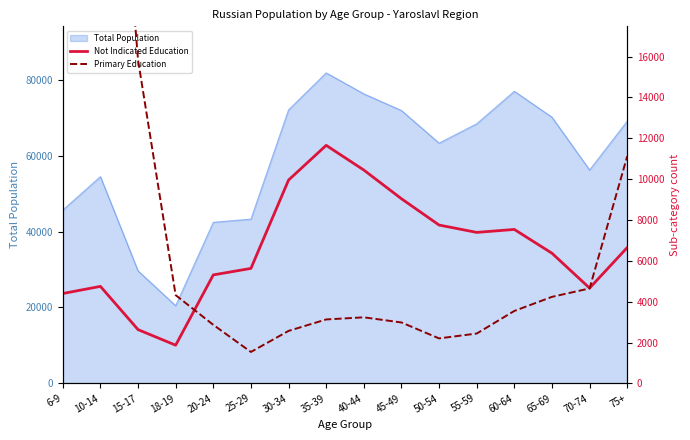

What is the label of the 9th point from the left?

40-44